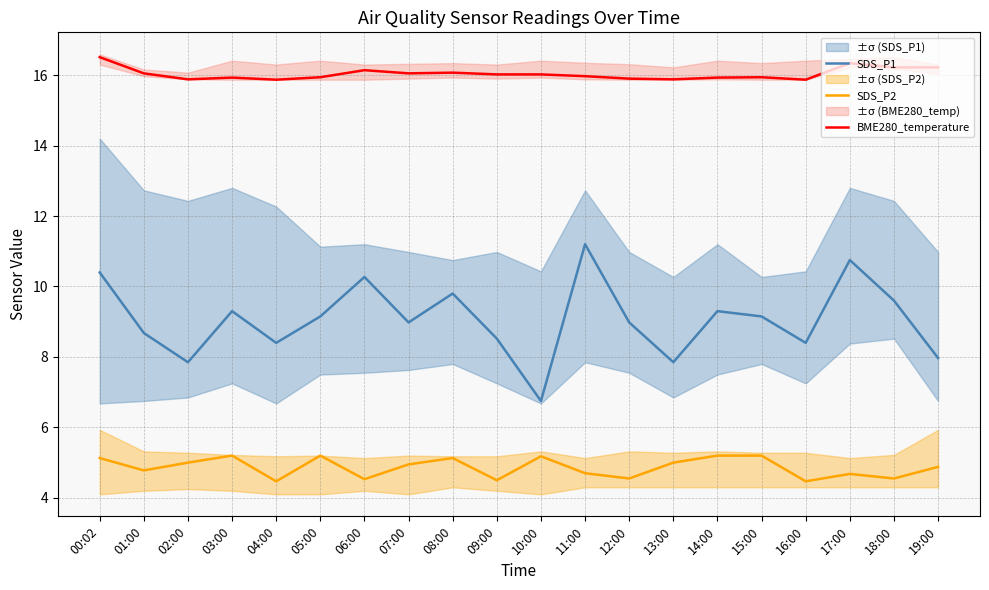

Which label corresponds to the smallest value in the chart?

04:00